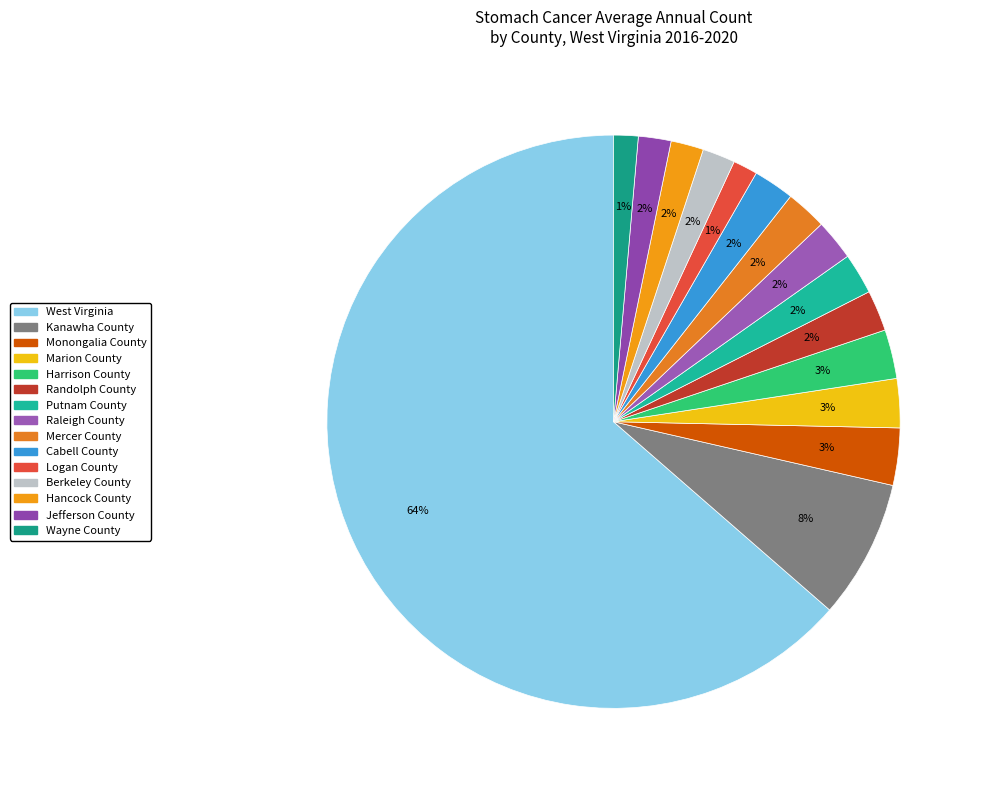

How many segments does this pie chart have?

15